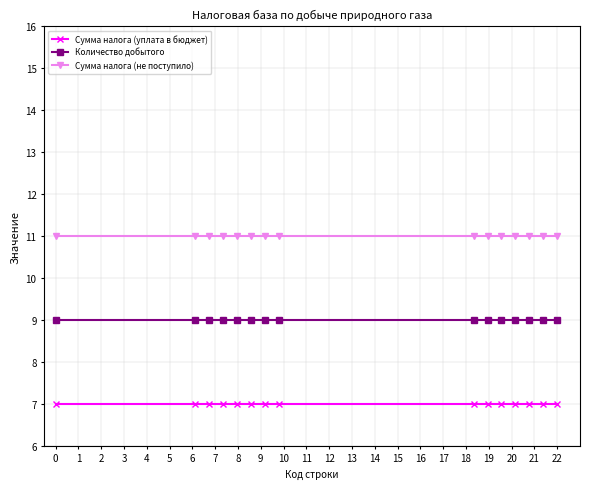

How many data points does each series have?

15